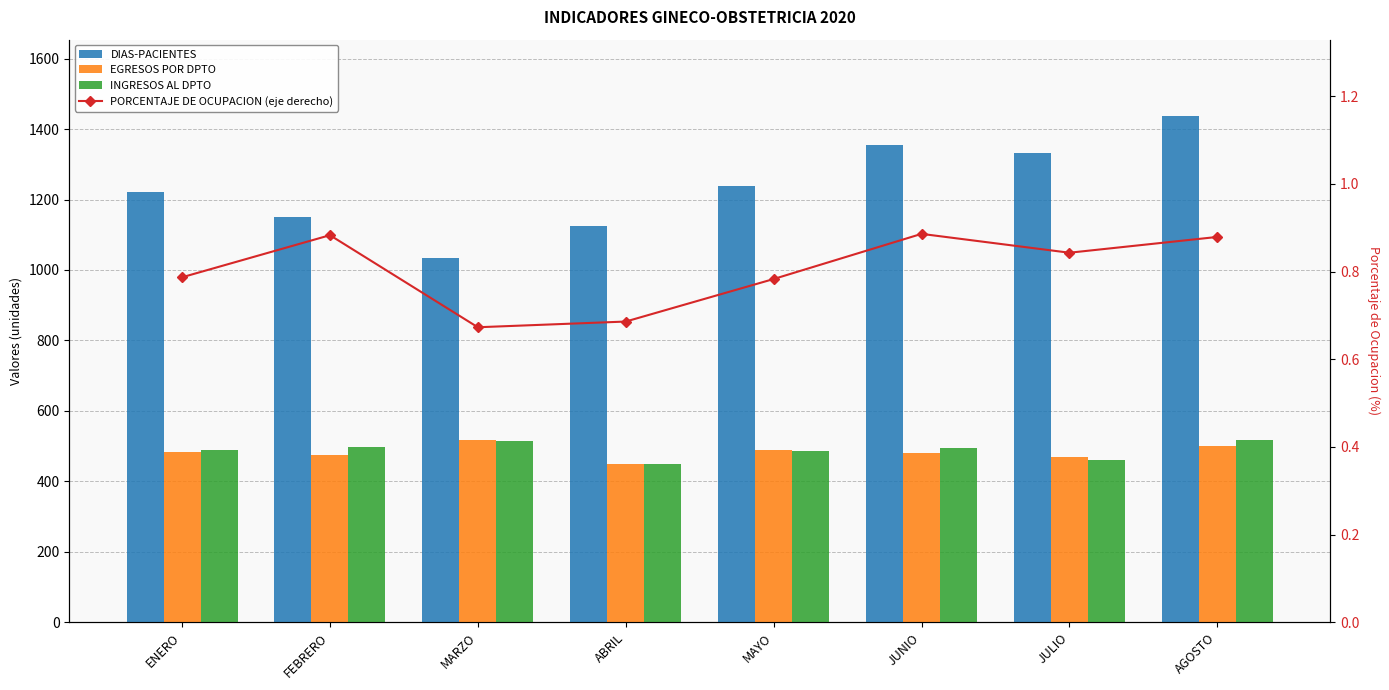

Which category has the lowest value across all series?

MARZO